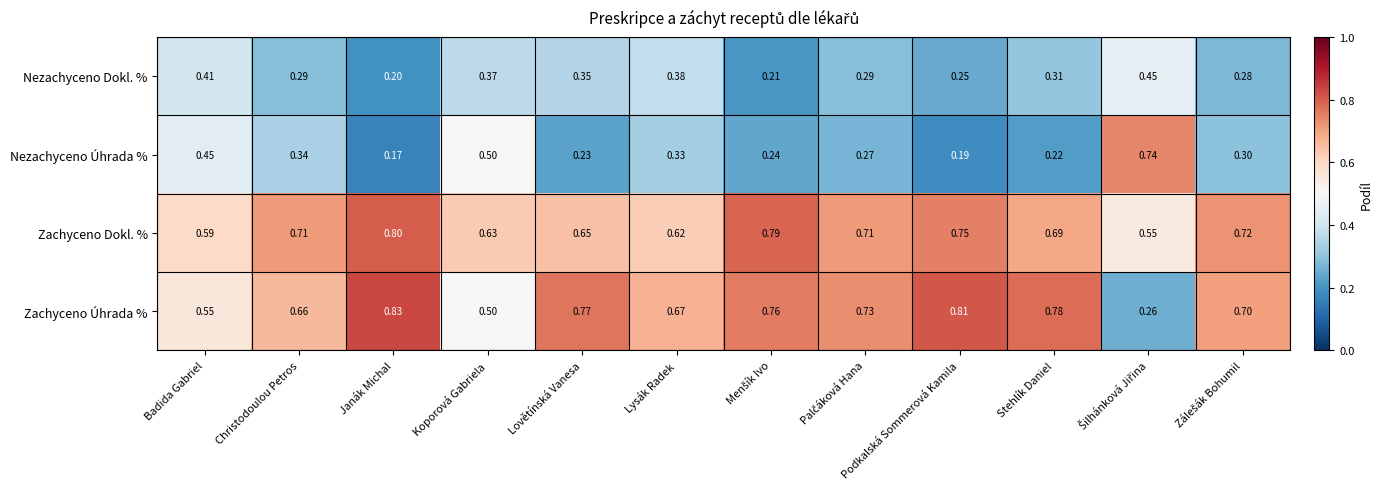

At which label is Nezachyceno Dokl. % closest to 0?

Janák Michal